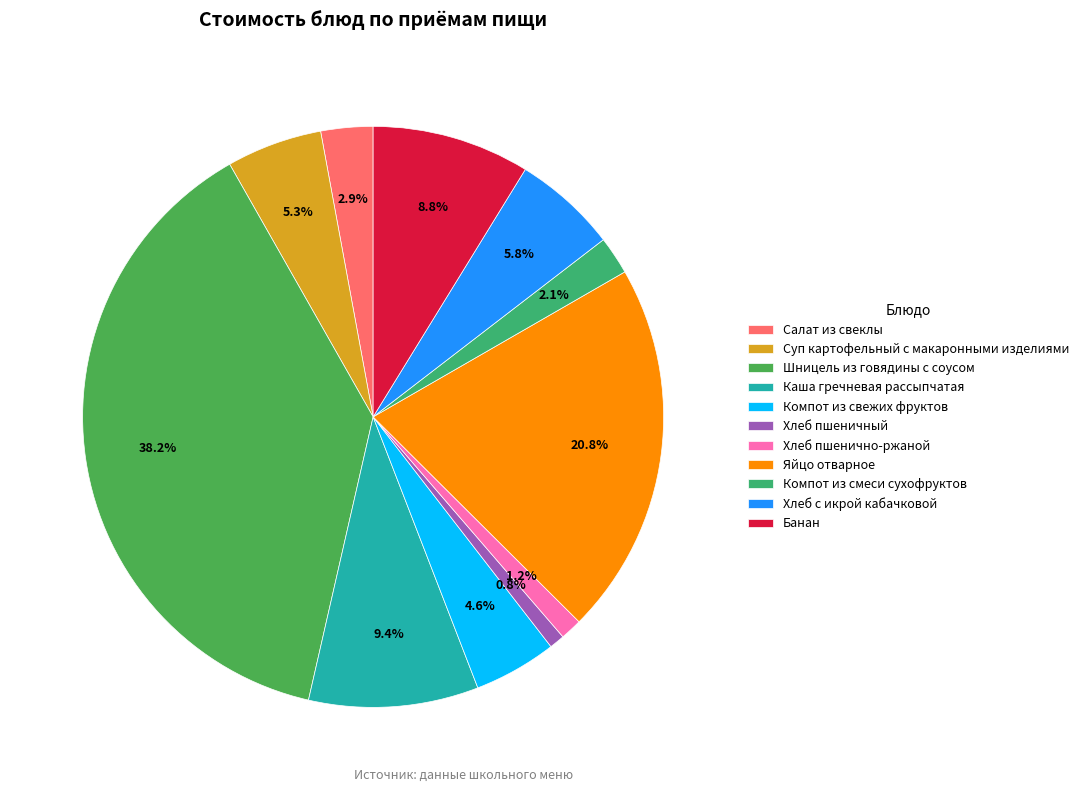

How much of the chart is everything except Шницель из говядины с соусом?

61.8%